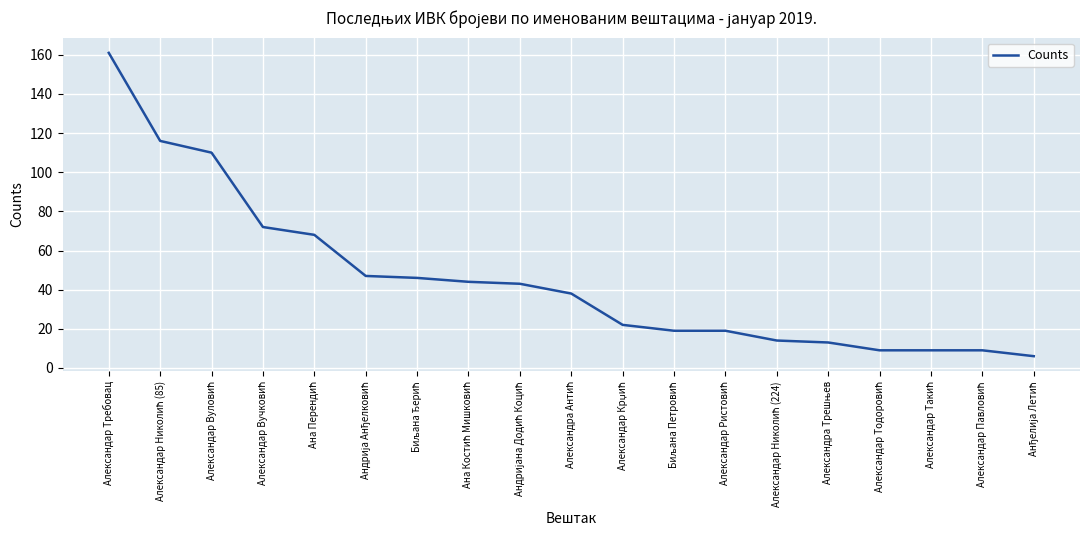

What is the smallest value displayed?

6